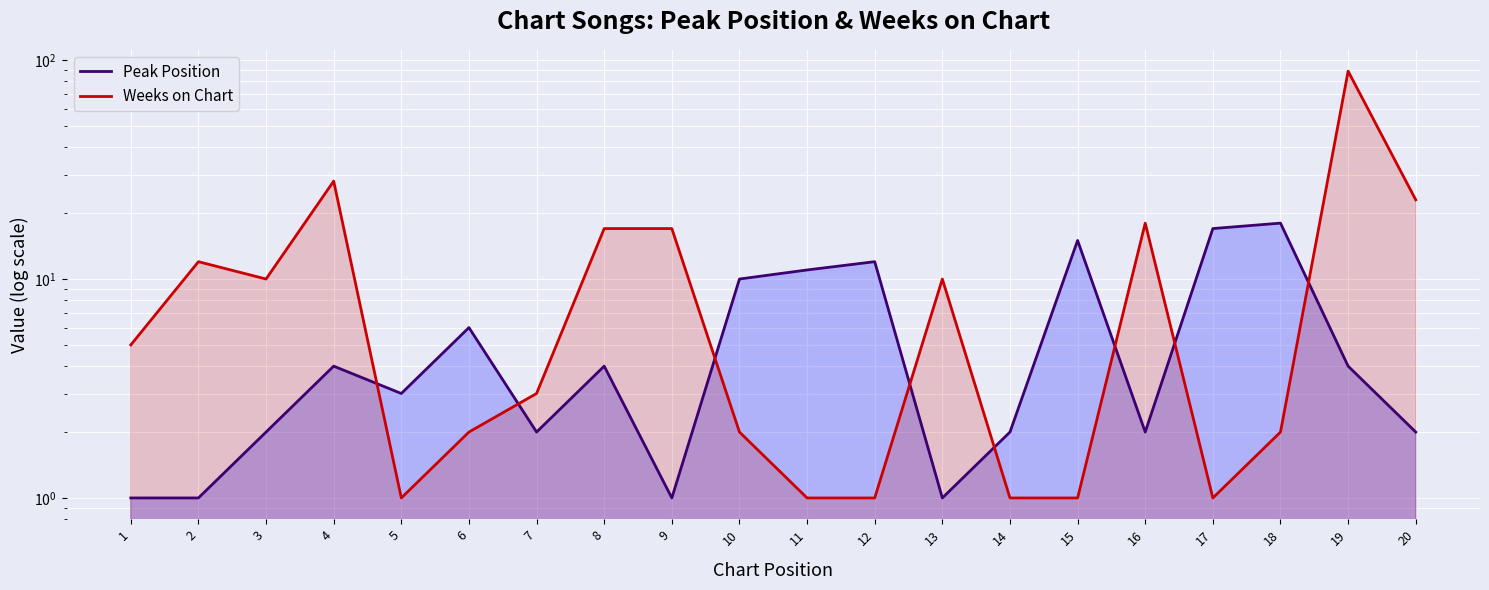

Is it true that Weeks on Chart equals 1 at 17?

True